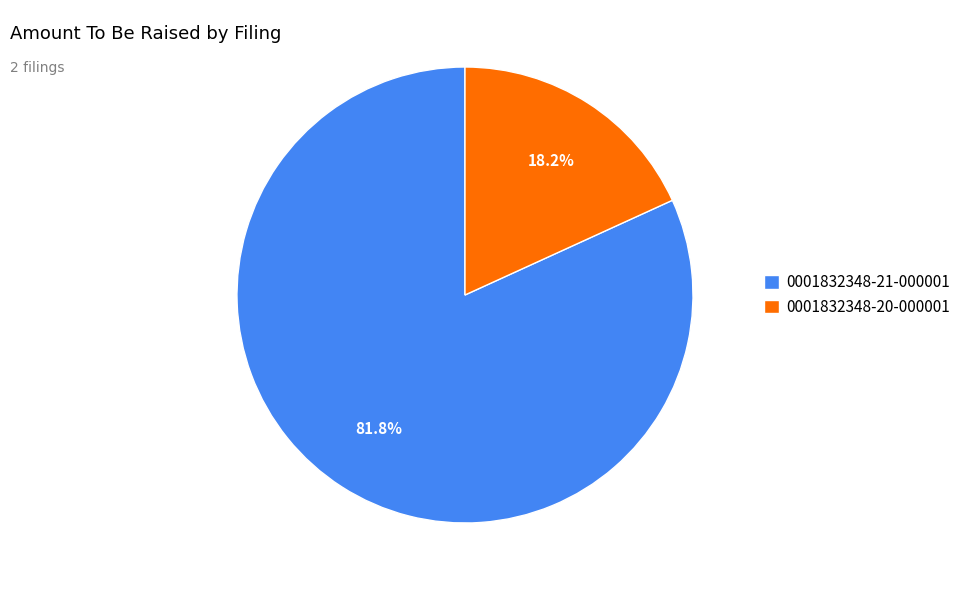

Which category has the smallest portion of the pie?

0001832348-20-000001